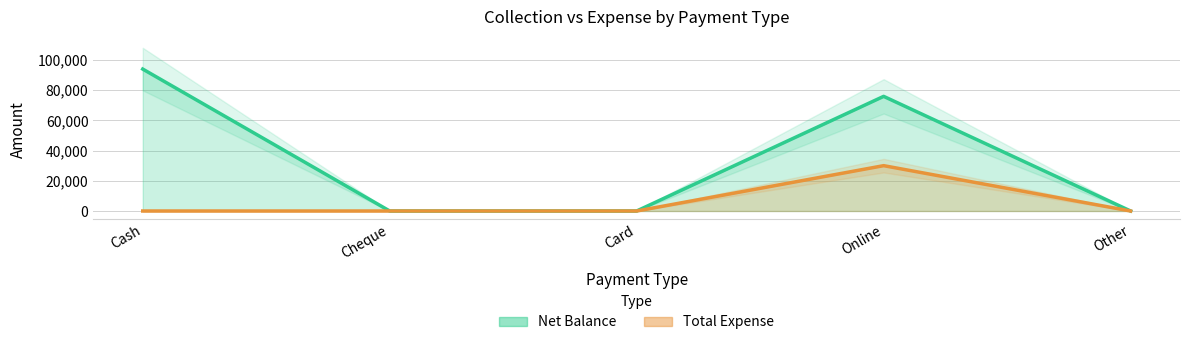

Reading left to right, list all the values displayed in this chart.

Net Balance: 93900	0	0	75850	0
Total Expense: 0	0	0	30000	0